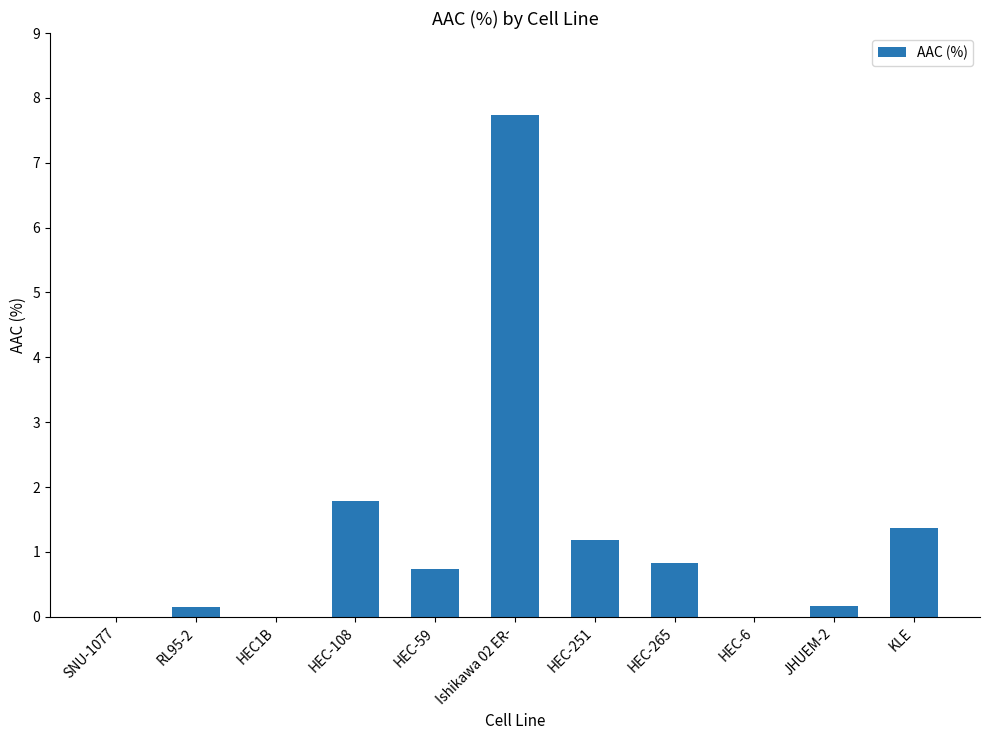

Is it true that the value at HEC-251 is 1.2?

True